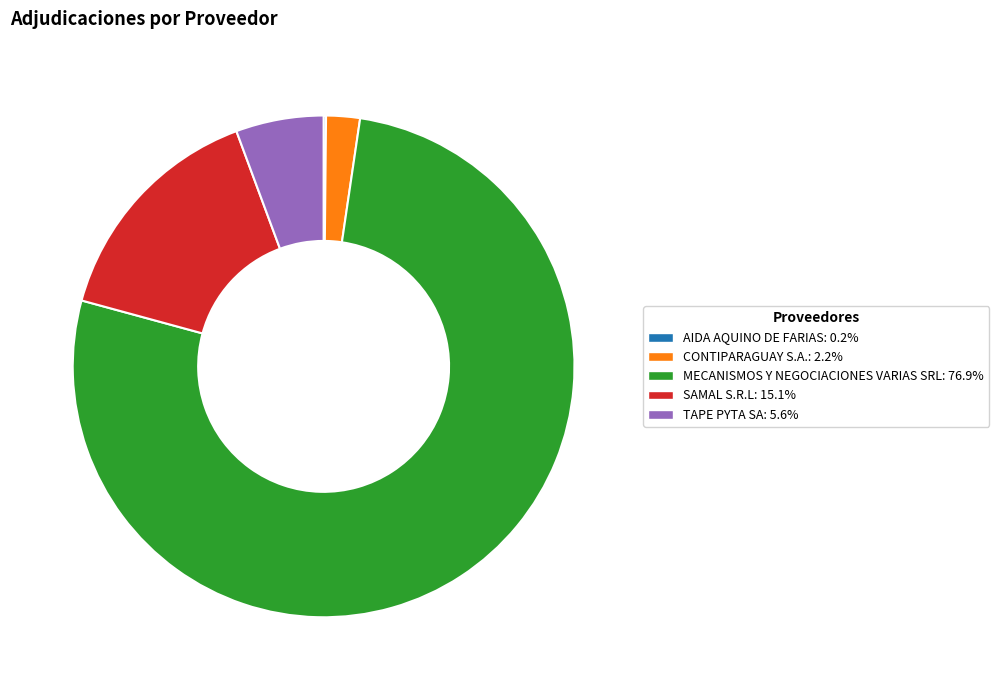

The CONTIPARAGUAY S.A. slice represents 2% of the pie. True or false?

True